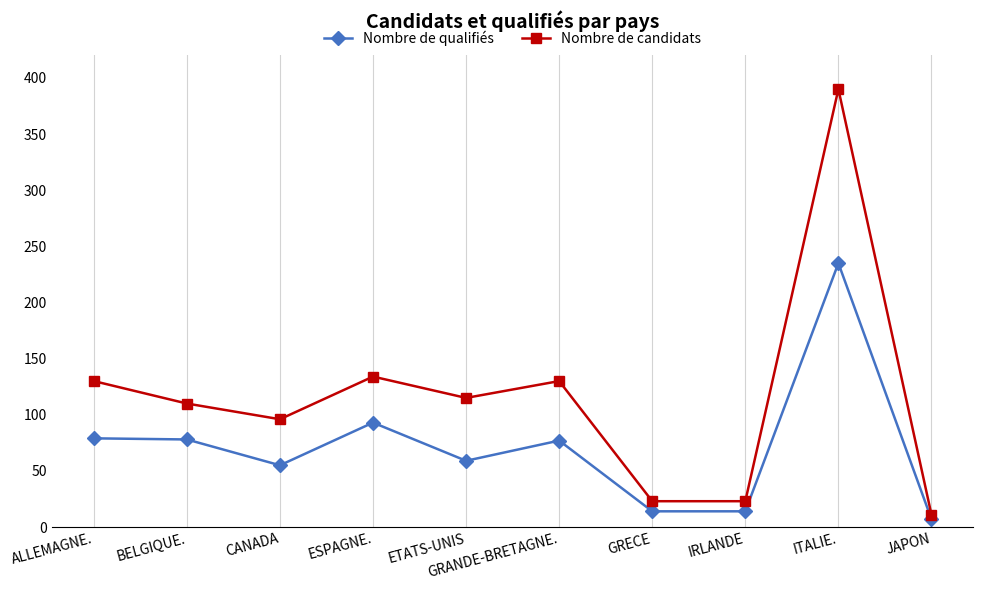

What is the difference between the highest and lowest values at ALLEMAGNE.?

51